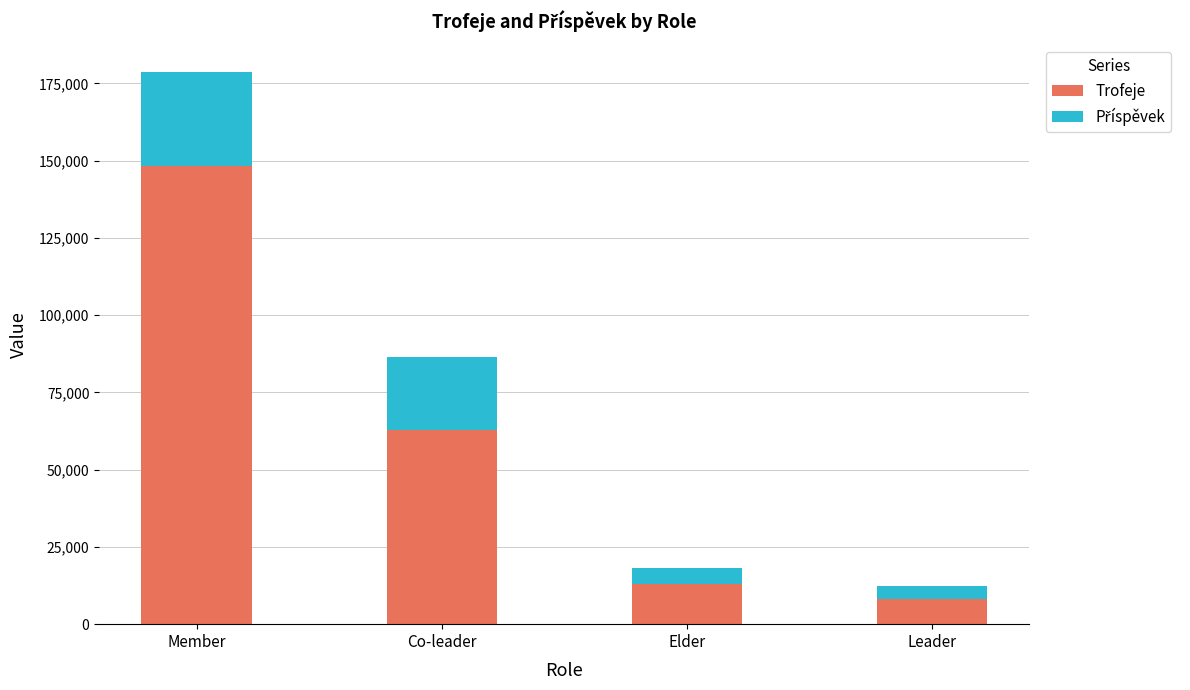

Rank the categories by Trofeje value from lowest to highest.

Leader, Elder, Co-leader, Member